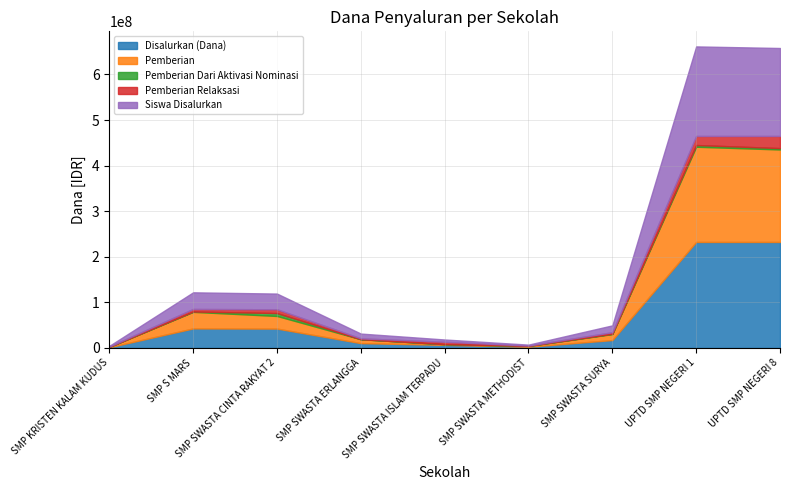

What is the difference between the highest and lowest values at SMP SWASTA CINTA RAKYAT 2?

42374931